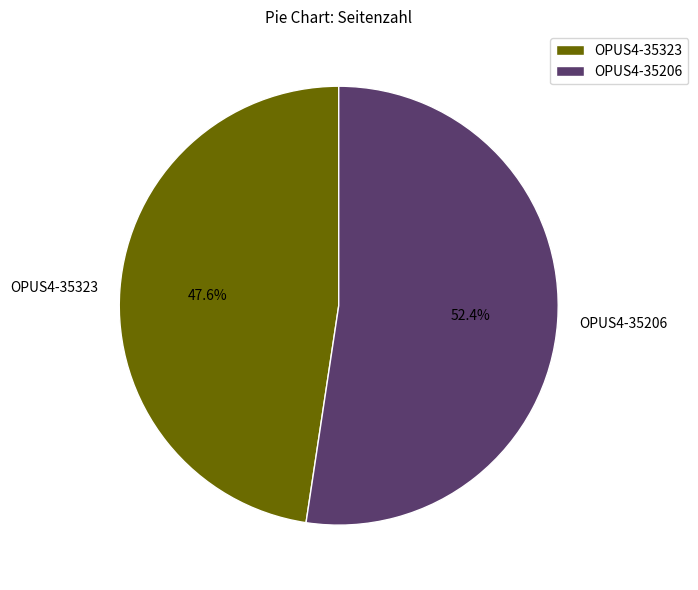

Is there any slice that represents more than half of the pie?

Yes